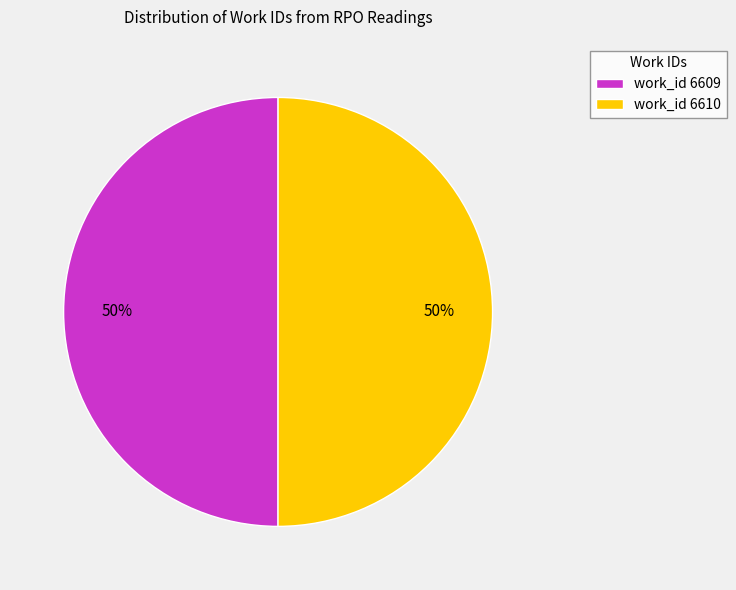

True or false: work_id 6609 accounts for 50% of the total.

True